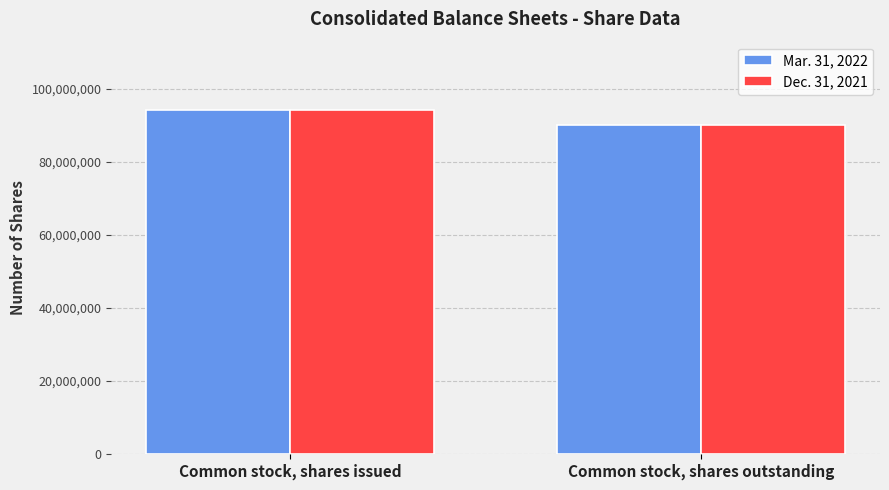

Reading left to right, what are all the values shown in this chart?

Mar. 31, 2022: 94021968	89988228
Dec. 31, 2021: 94021968	89988228